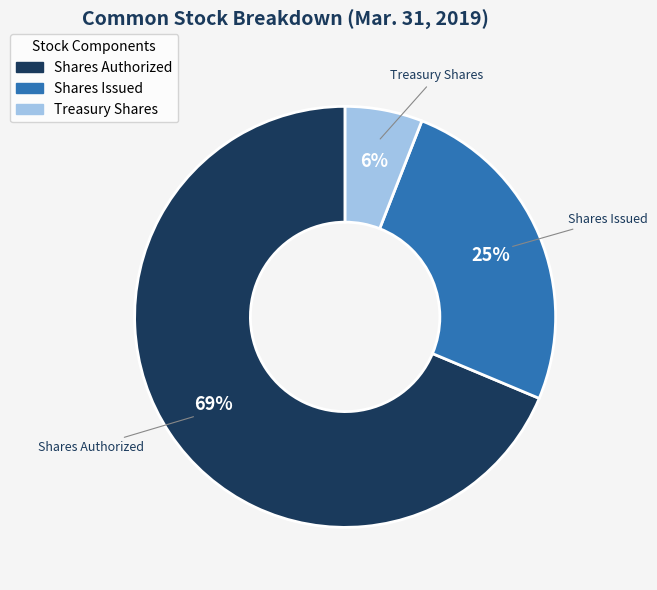

To the nearest percent, what is the average slice percentage?

33%